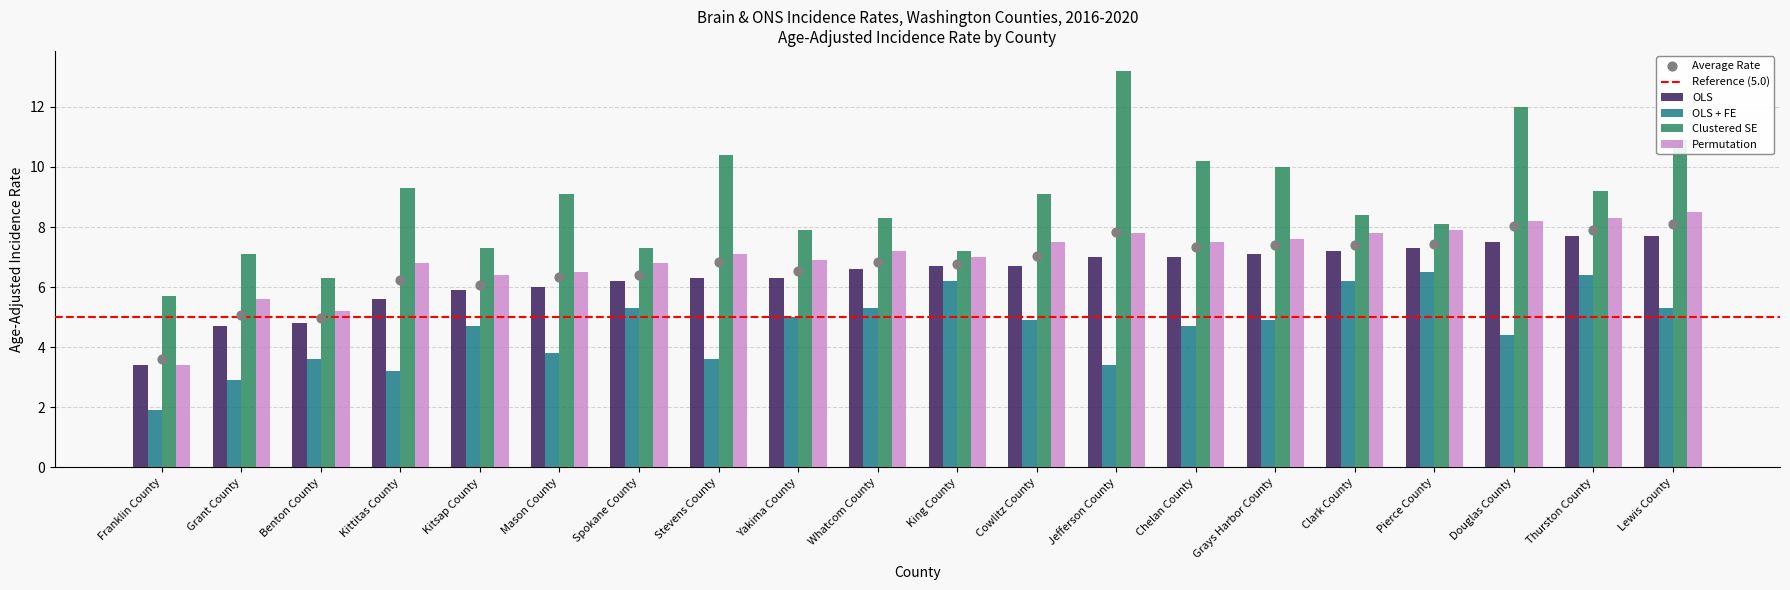

Which series reaches the maximum Y coordinate?

Clustered SE